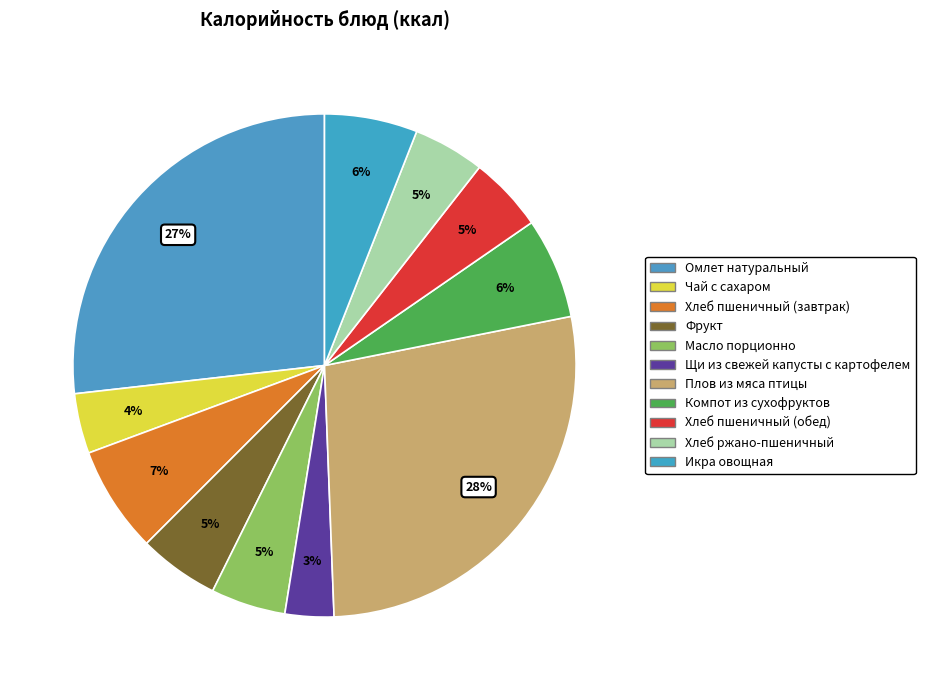

How many slices are in this pie chart?

11